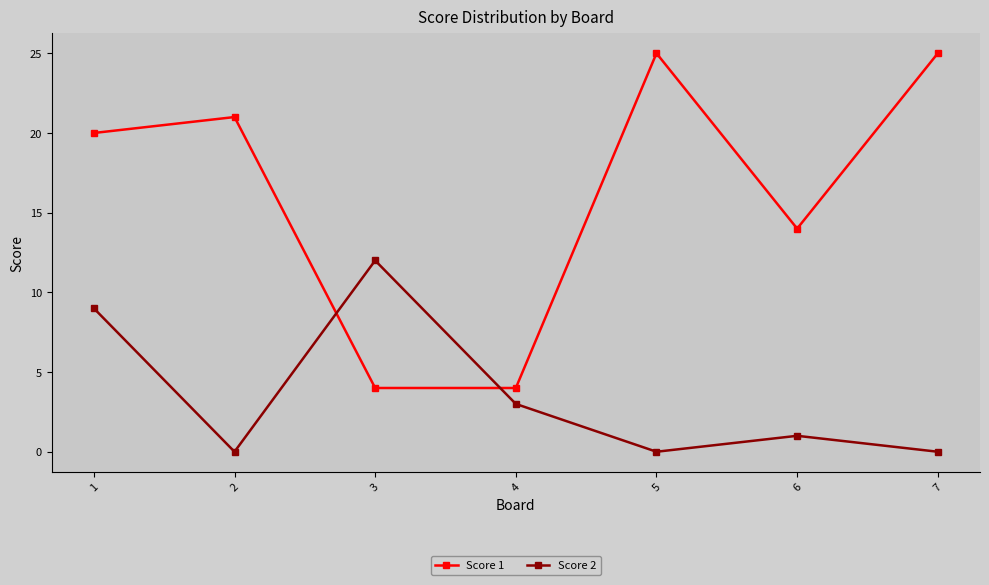

At which category is the sum across all series the highest?

1